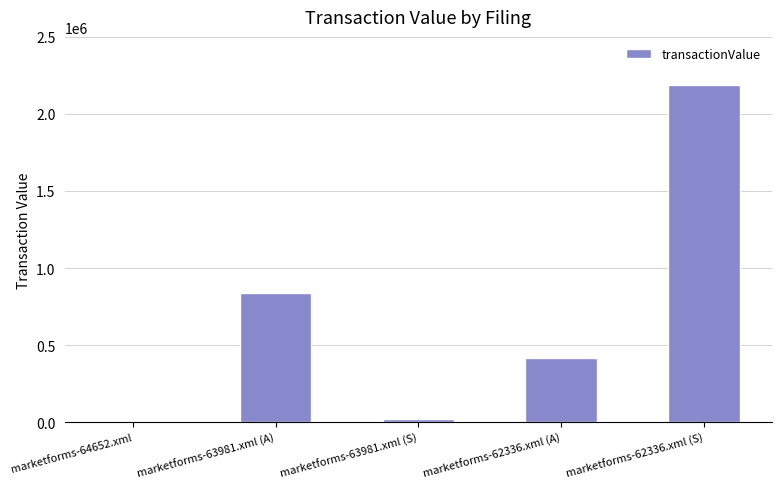

What is the sum of the values at marketforms-63981.xml (A) and marketforms-62336.xml (S)?

3022247